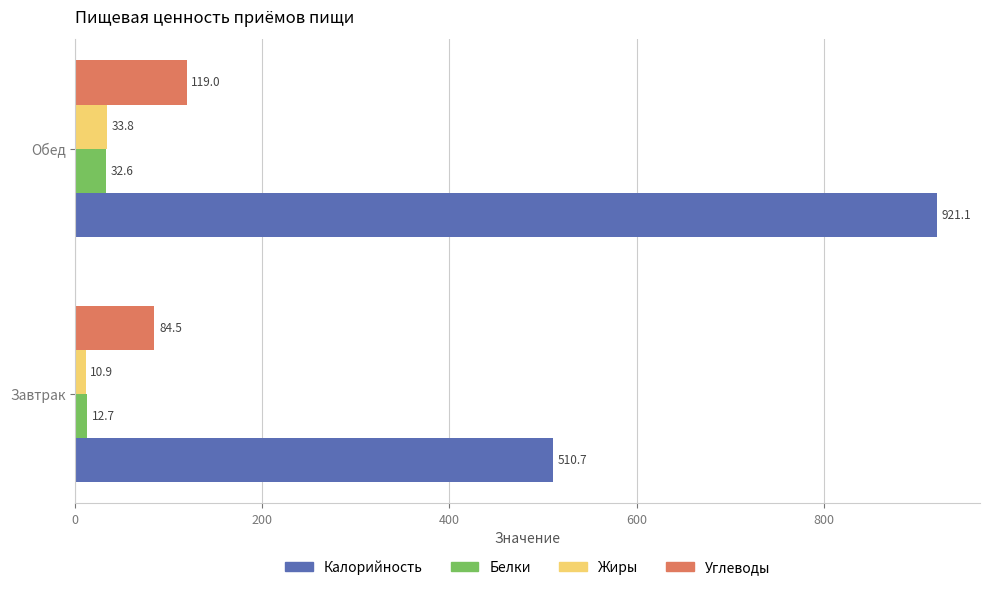

Is the value of Жиры at Обед greater than the value of Калорийность at Обед?

No